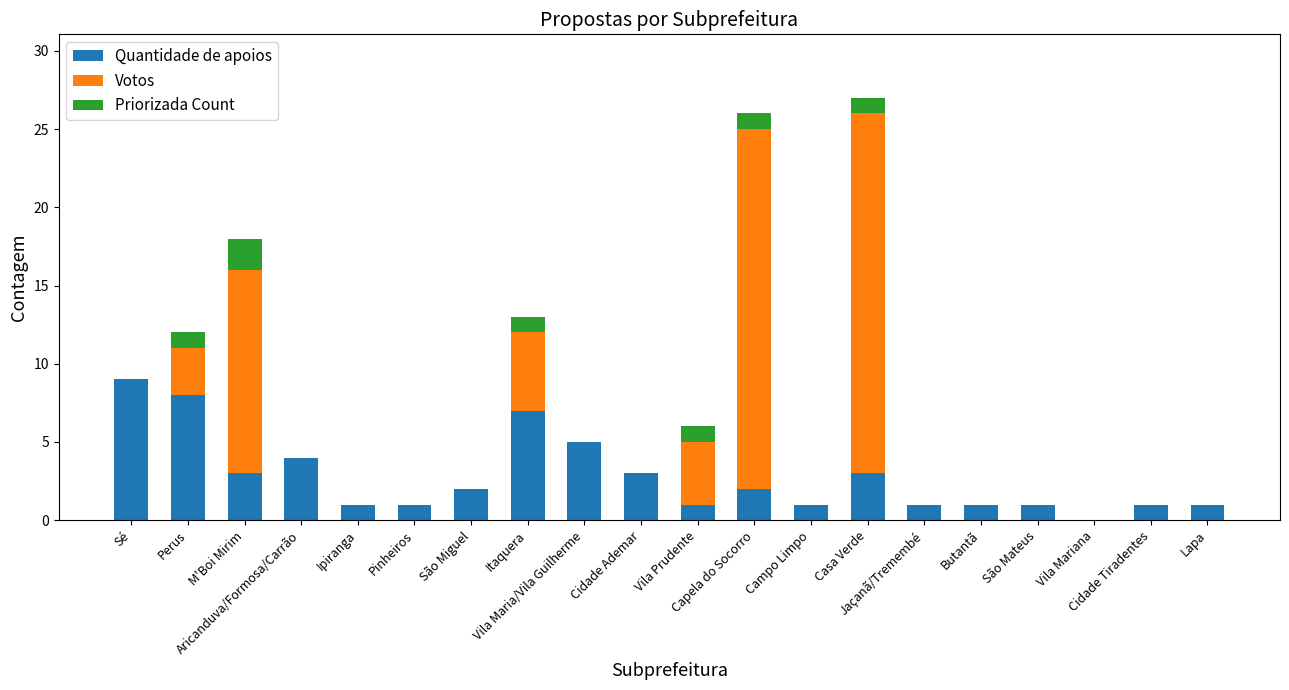

What is the maximum value for Quantidade de apoios?

9